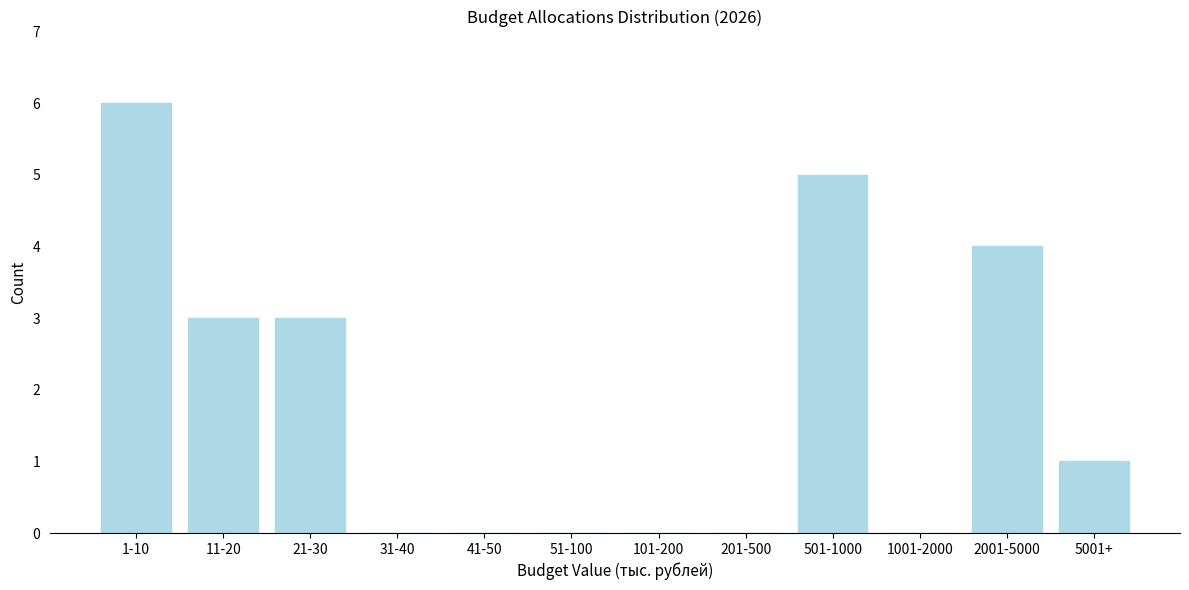

Reading left to right, what are all the values shown in this chart?

1-10=6	11-20=3	21-30=3	31-40=0	41-50=0	51-100=0	101-200=0	201-500=0	501-1000=5	1001-2000=0	2001-5000=4	5001+=1